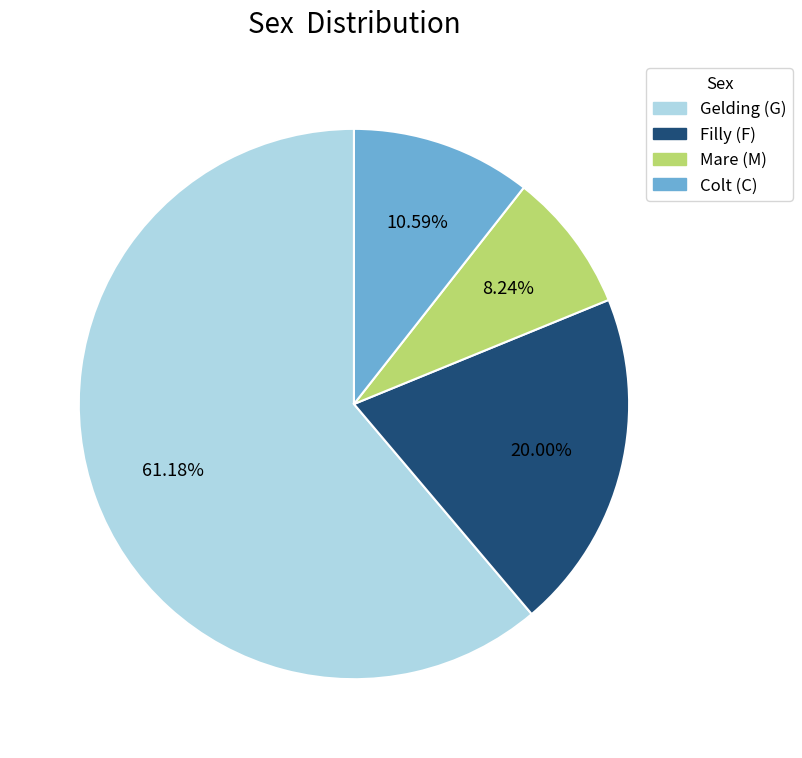

Is there any slice that represents more than half of the pie?

Yes